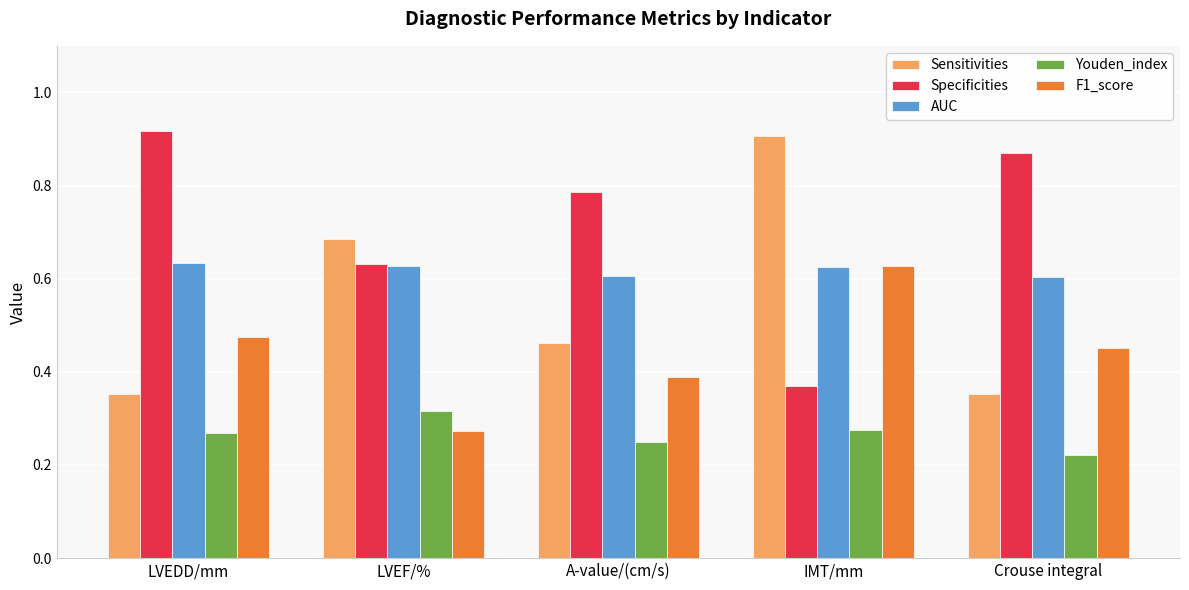

At how many categories does at least one series exceed 0?

5